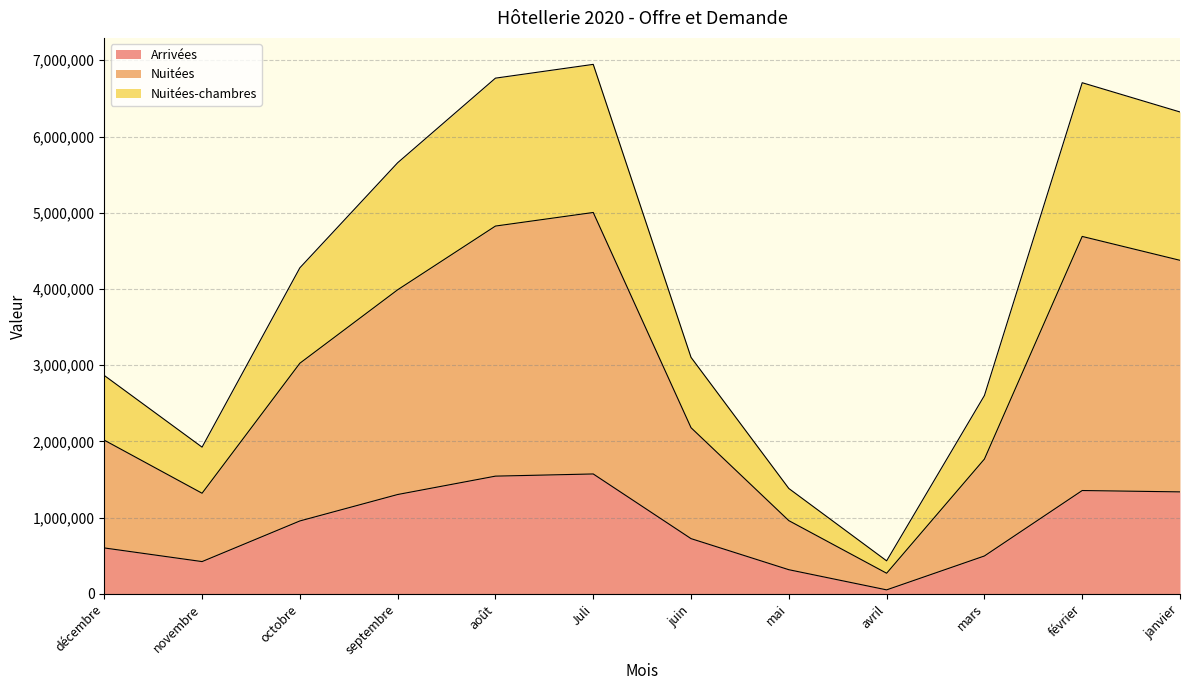

At avril, list the series in order from largest to smallest.

Nuitées, Nuitées-chambres, Arrivées